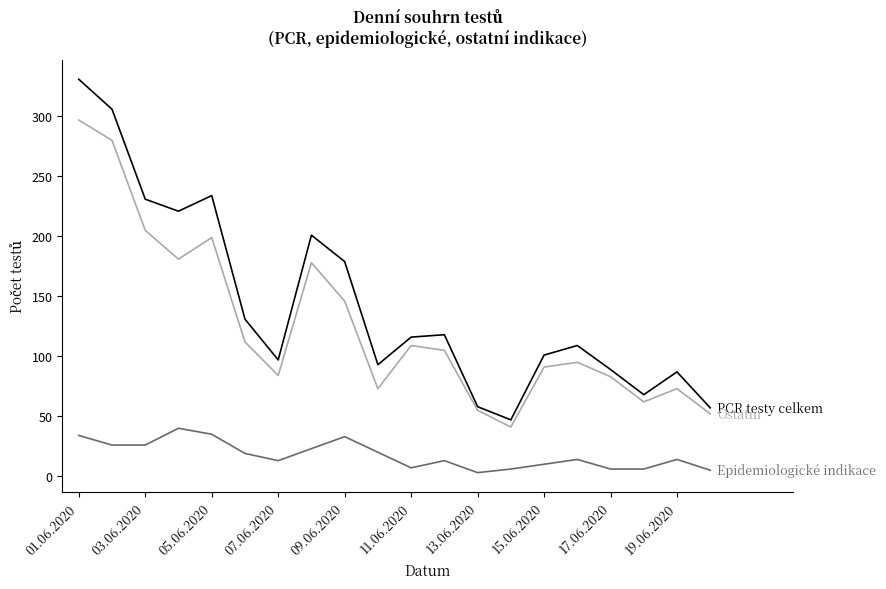

What is the maximum value shown in the chart?

331